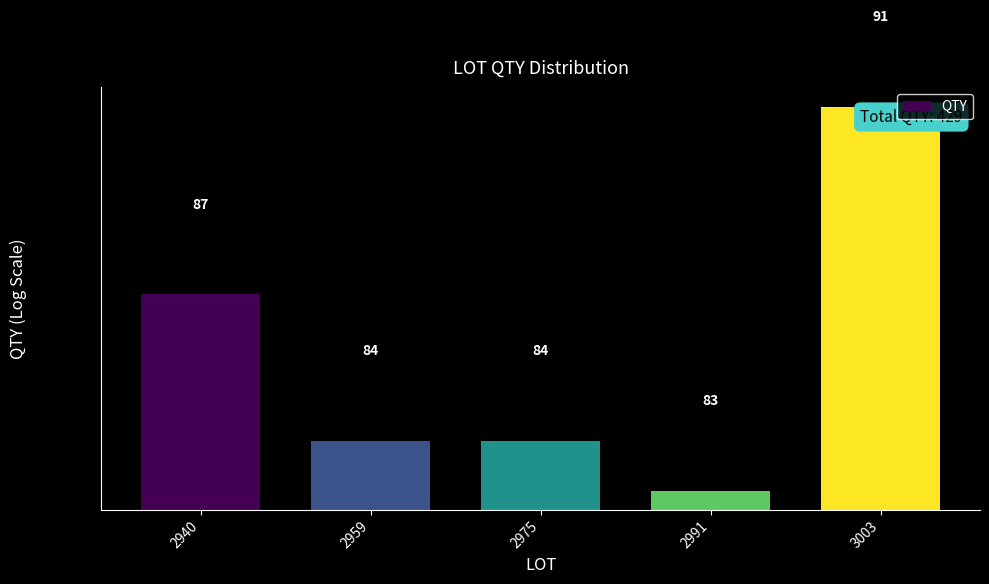

Which label corresponds to the smallest value in the chart?

2991